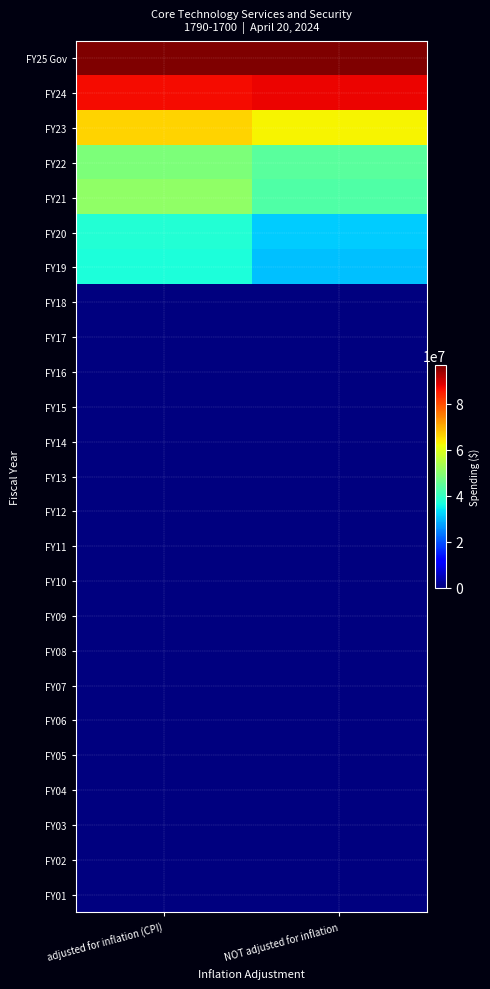

Which series has the largest total across all categories?

FY25 Gov